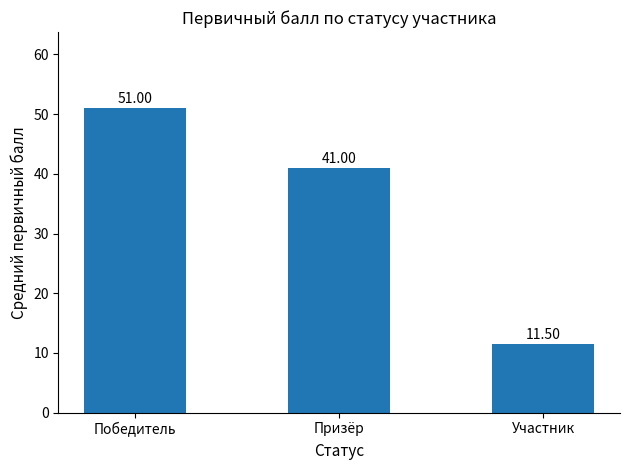

Between Призёр and Участник, which is larger?

Призёр